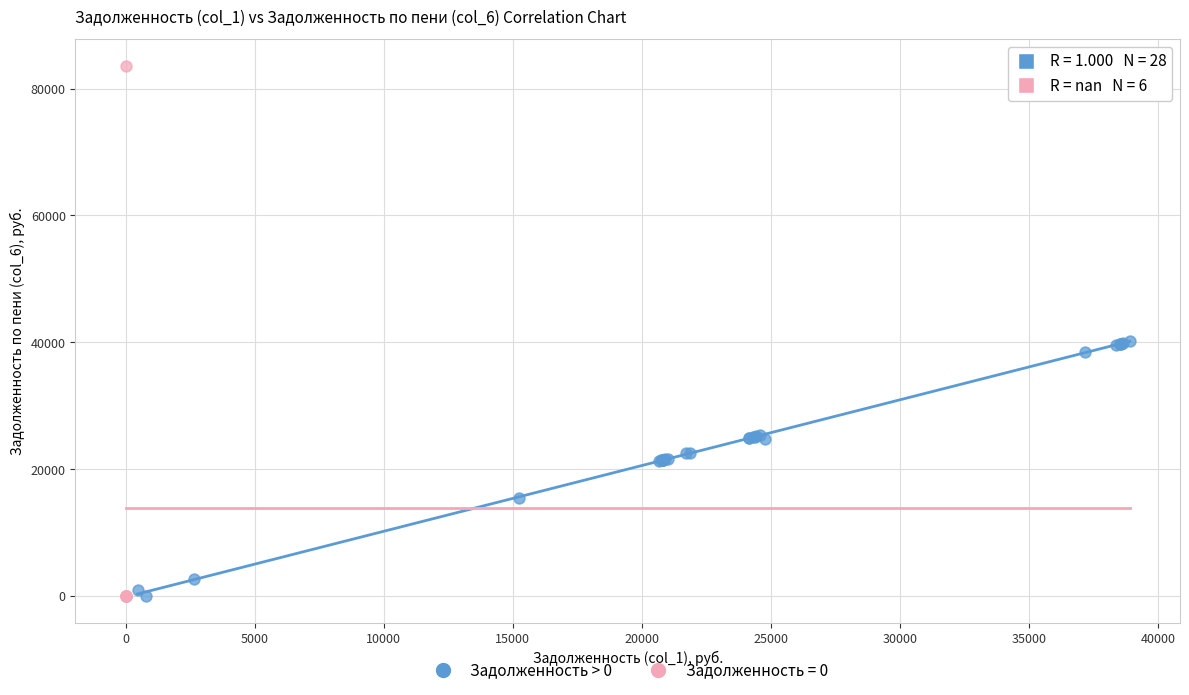

Which series has the widest spread of Y values?

Задолженность = 0